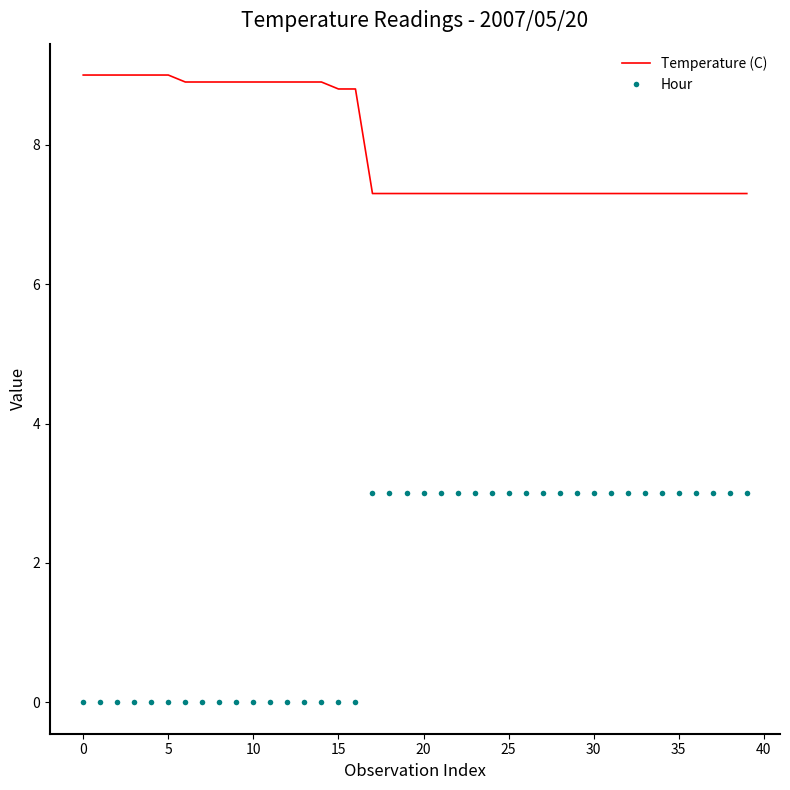

How many categories are shown in the chart?

40